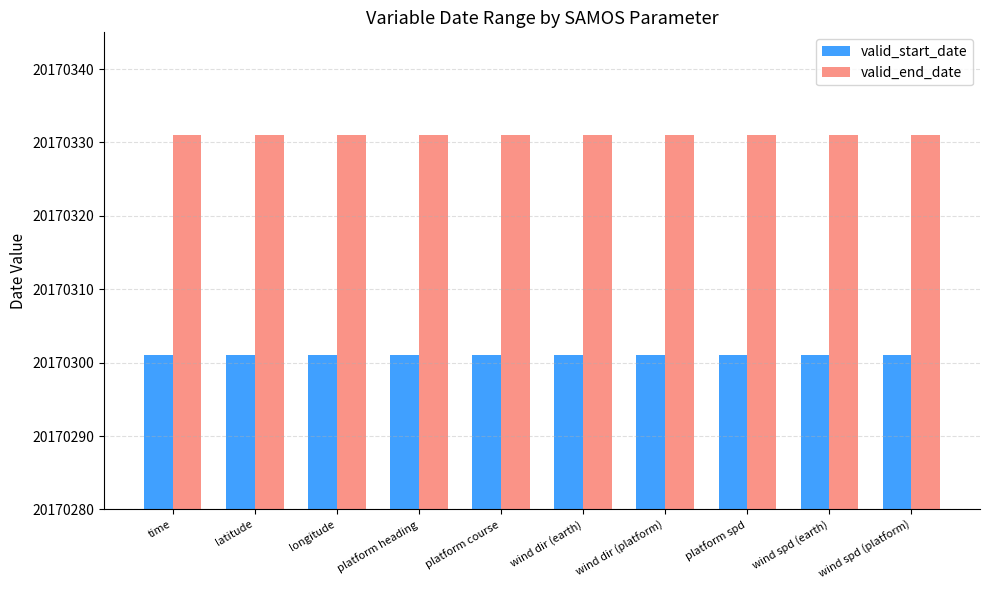

What is the label of the 8th bar from the left?

platform spd